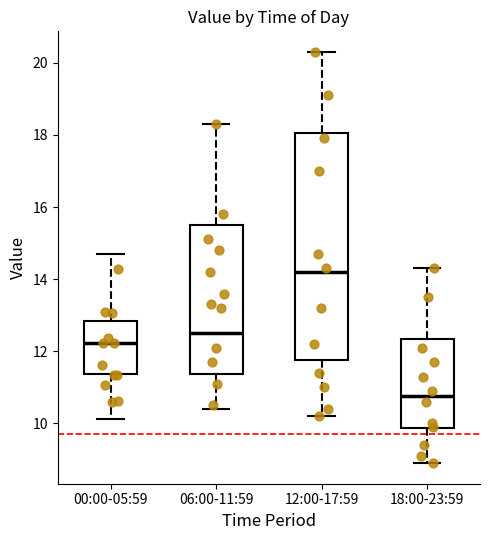

Which box's median line is the highest?

12:00-17:59